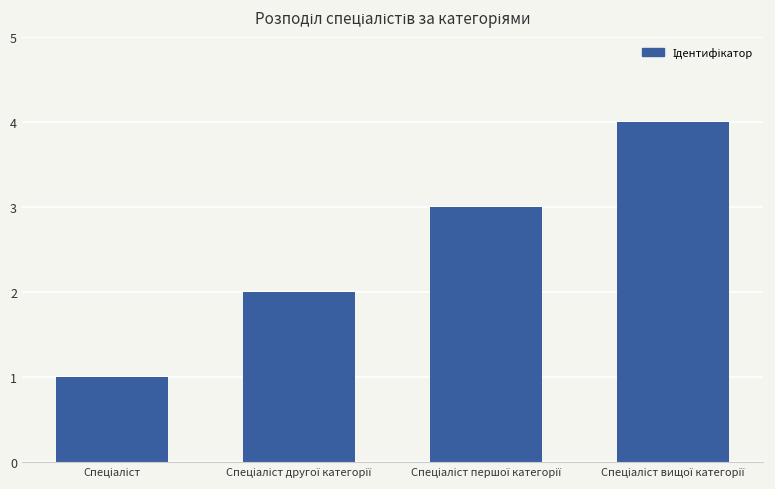

What is the minimum value shown in the chart?

1